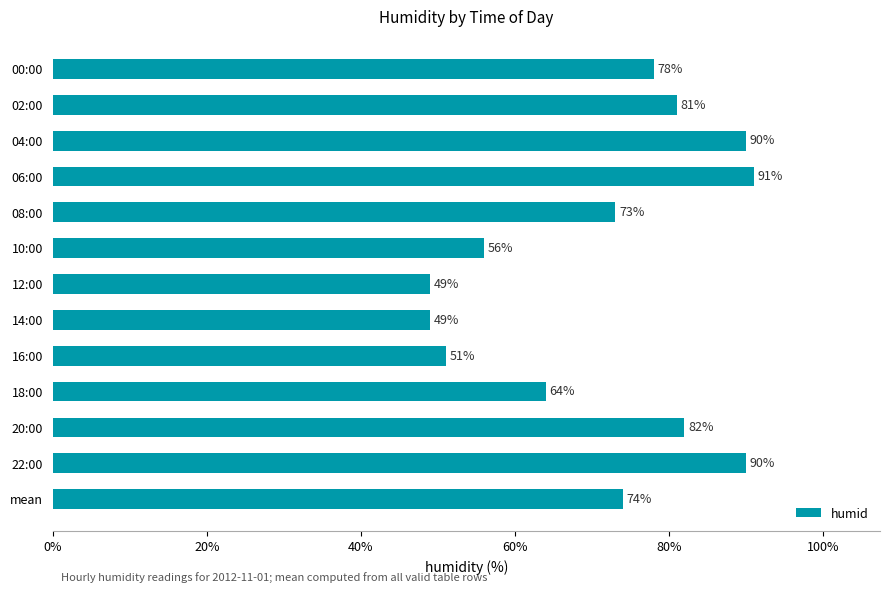

What is the average value?

71